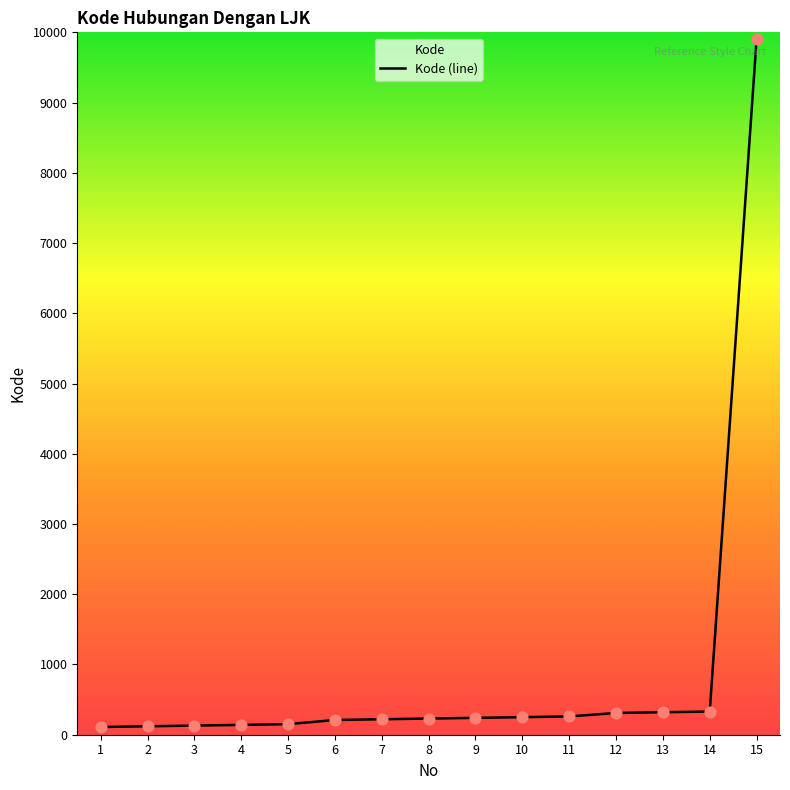

What is the change in value from 6 to 14?

+120